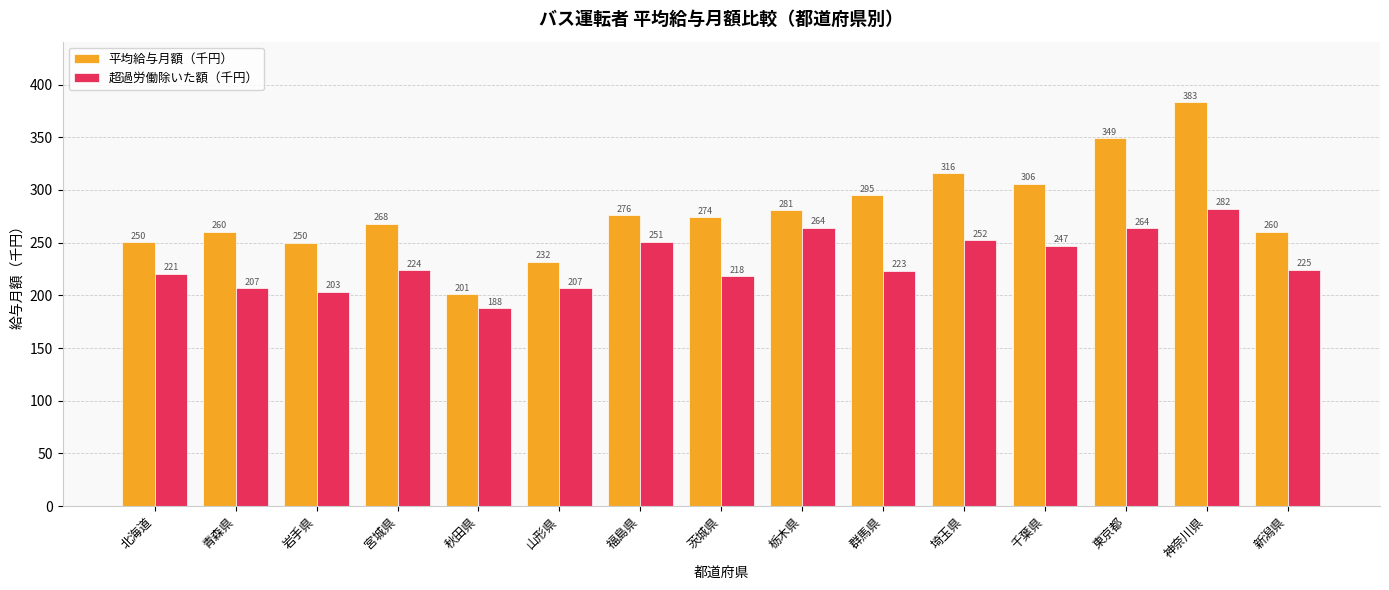

What is the label of the 13th bar from the left?

東京都